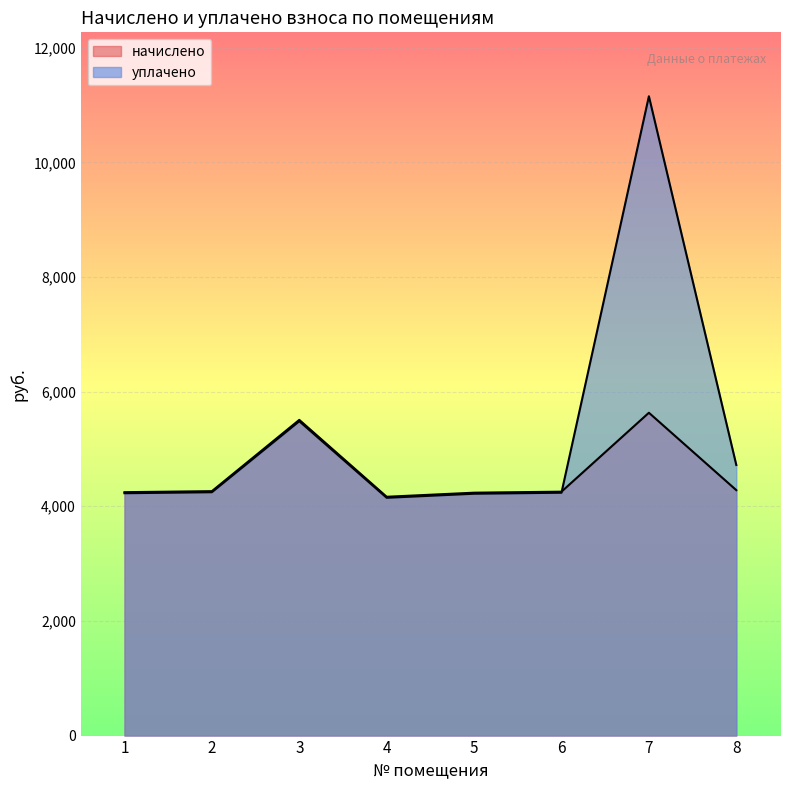

What is the total value across all series at 2?

8509.4